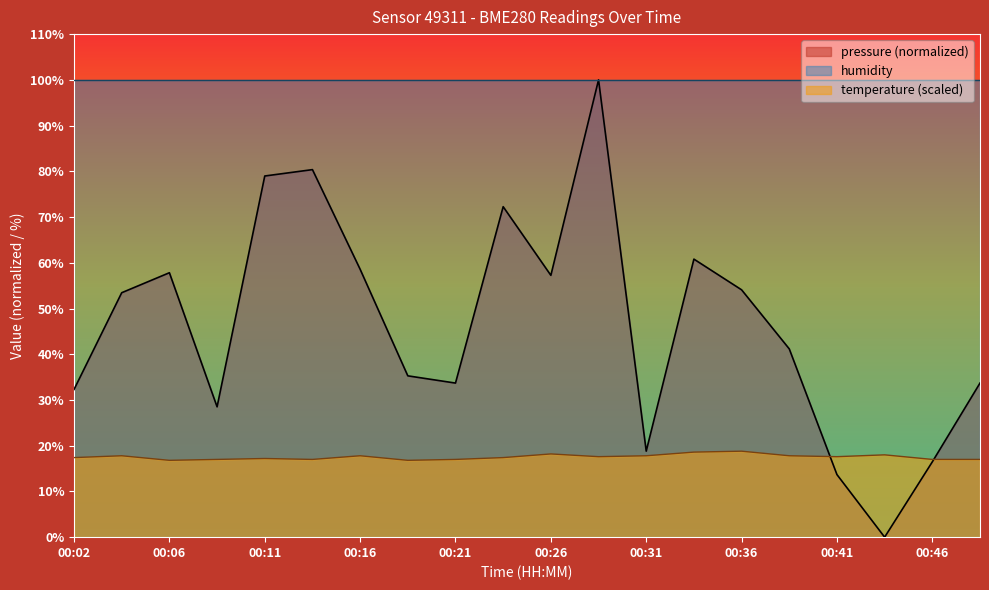

The pressure series shows 5.0 at 00:46. True or false?

False